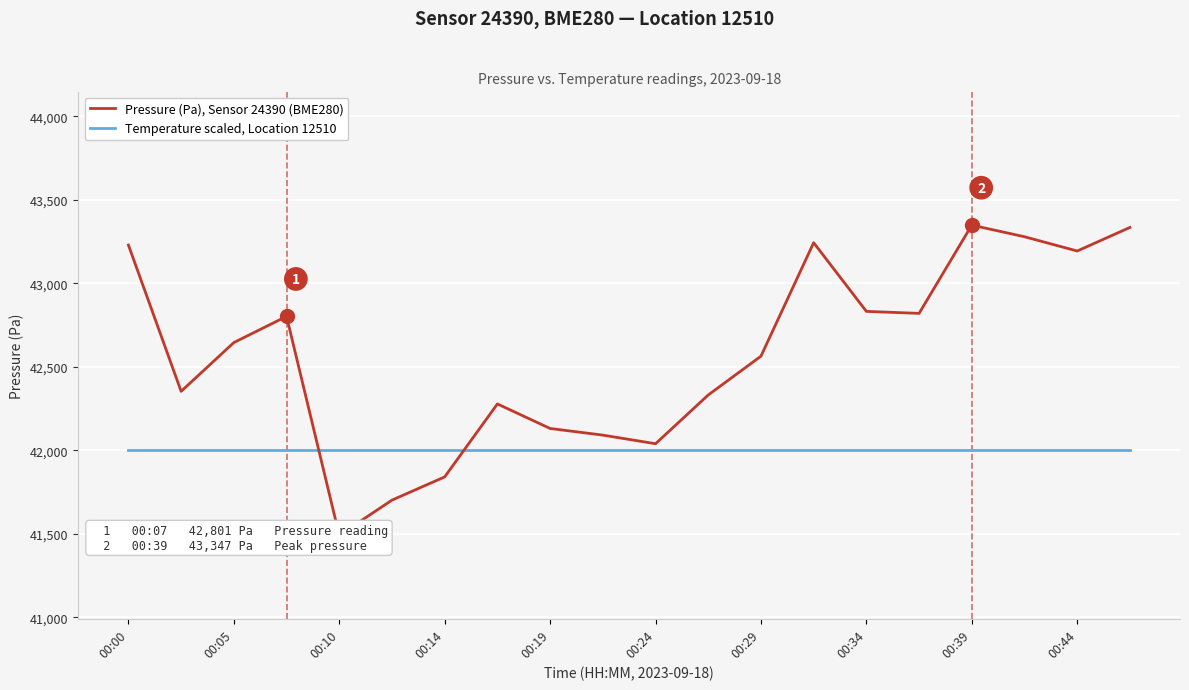

Rank the series by their average value, from lowest to highest.

Temperature (scaled), Sensor 24390, Pressure (Pa), Sensor 24390